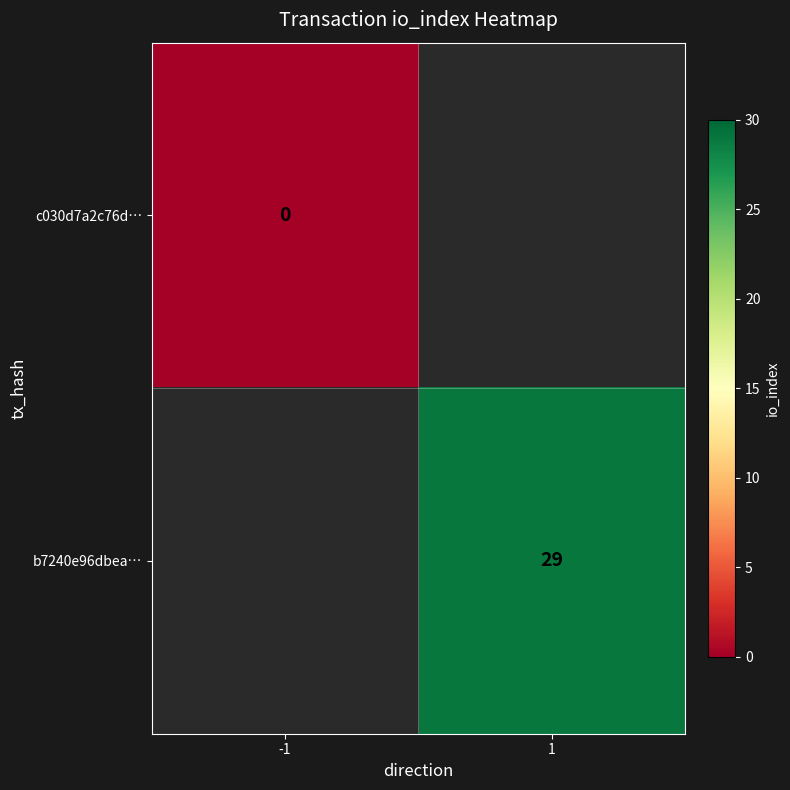

True or false: b7240e96dbea… has a value of 29 at 1.

True